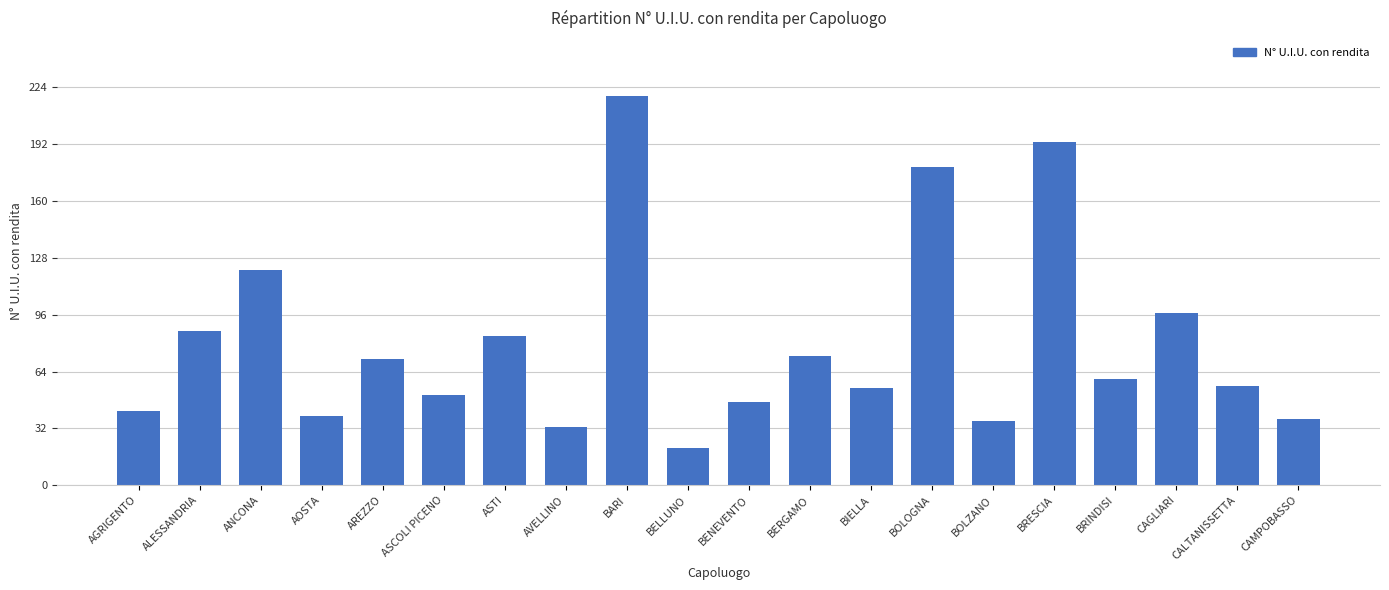

Read the value at ASCOLI PICENO, to the nearest 5.

50